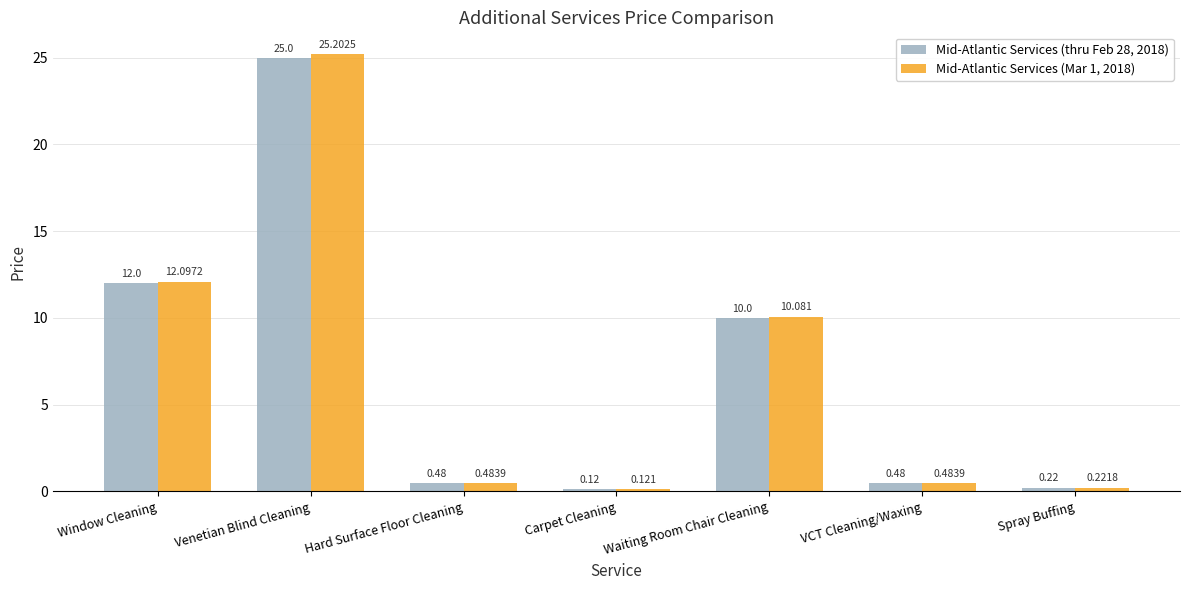

At which label does Mid-Atlantic Services (Mar 1, 2018) reach its minimum?

Carpet Cleaning